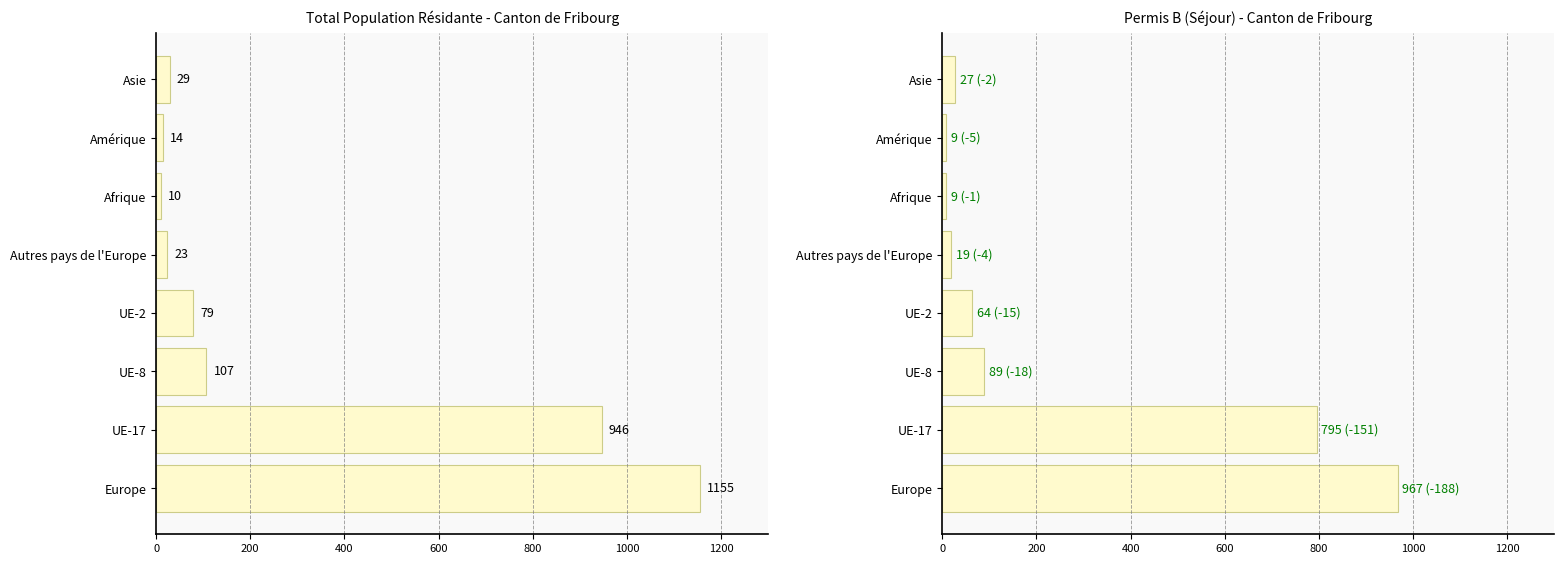

What is the maximum value for Total?

1155